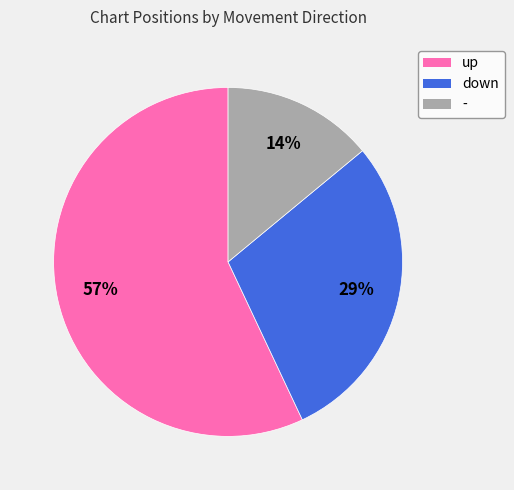

Do down and up together represent more than half of the pie?

Yes